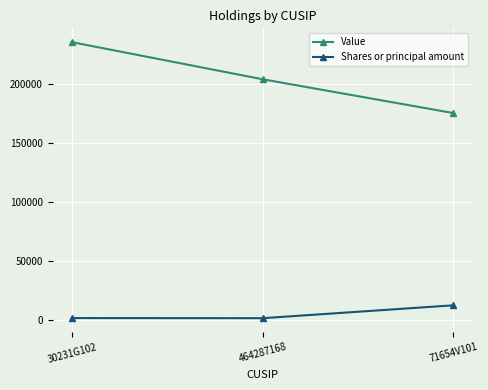

At how many categories does at least one series exceed 85405?

3